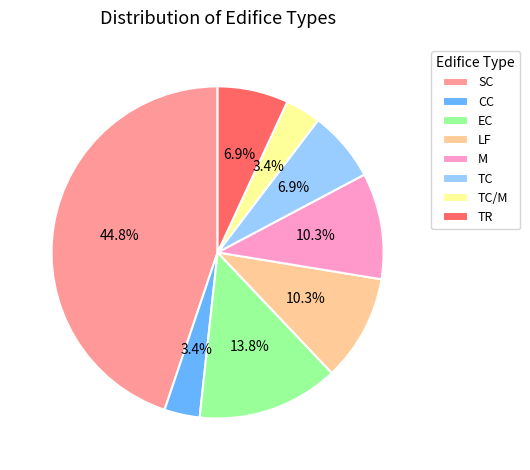

How many segments does this pie chart have?

8